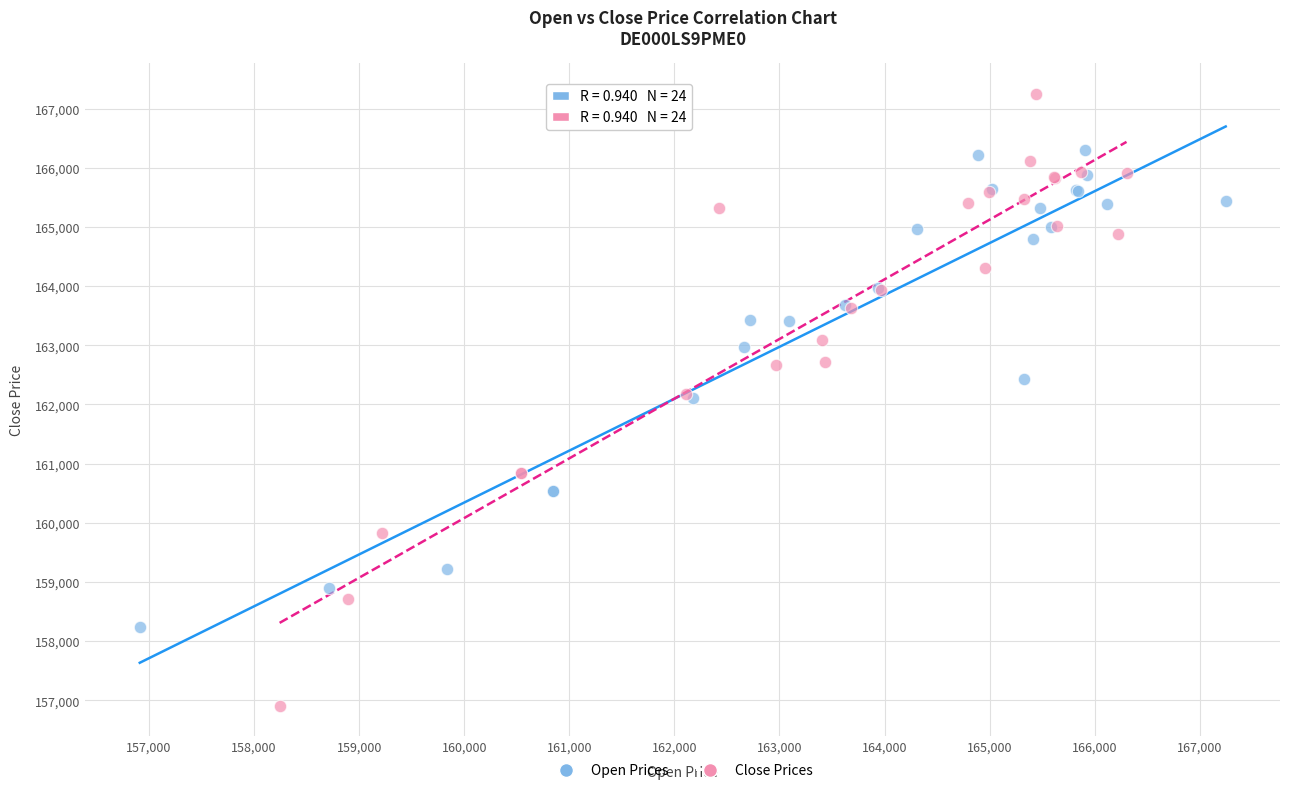

Which series has the widest spread of Y values?

Close Prices